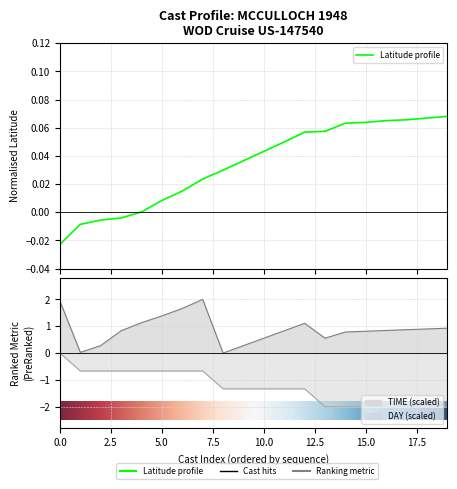

What is the average value of the TIME series?

0.9